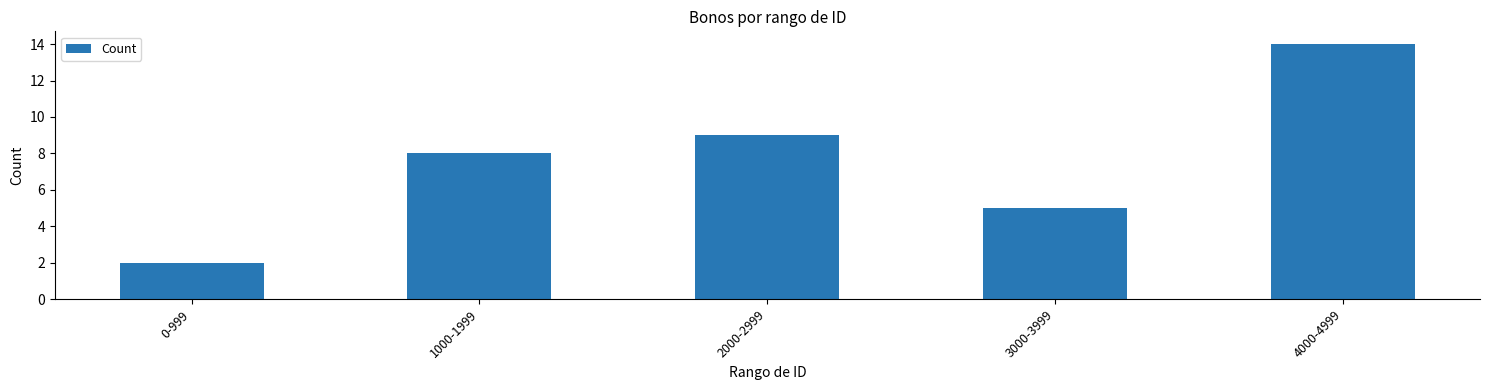

What is the value of the 4th bar from the left?

5